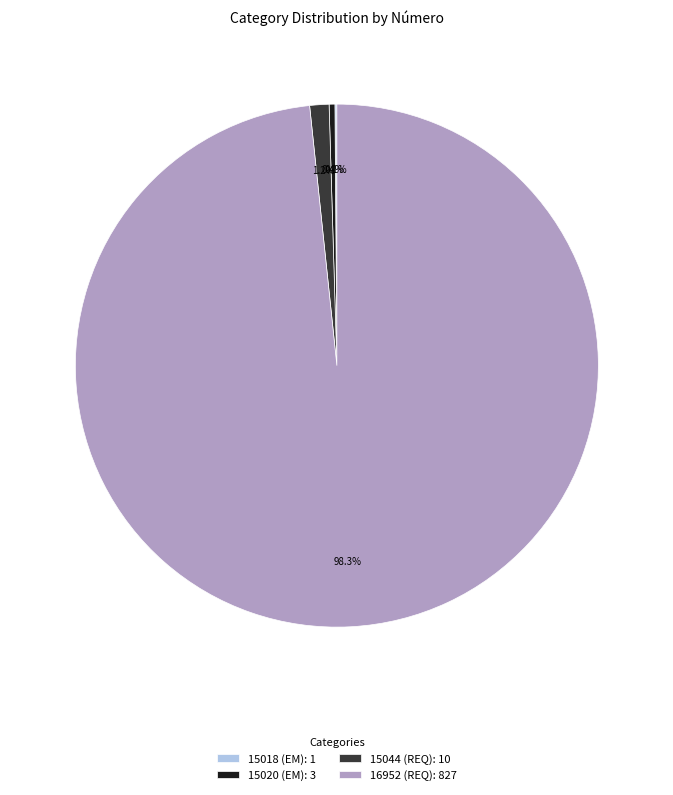

Does 15020 (EM): 3 represent more than half of the total?

No